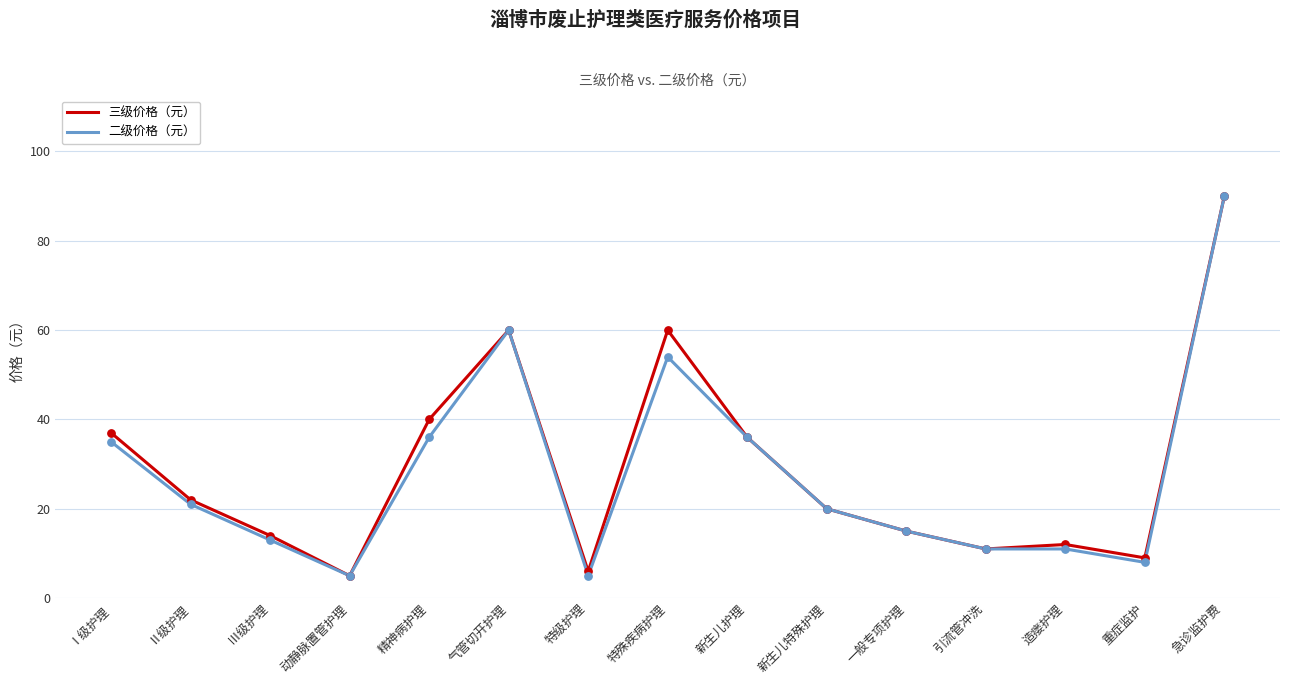

Which series has the largest total across all categories?

三级价格（元）